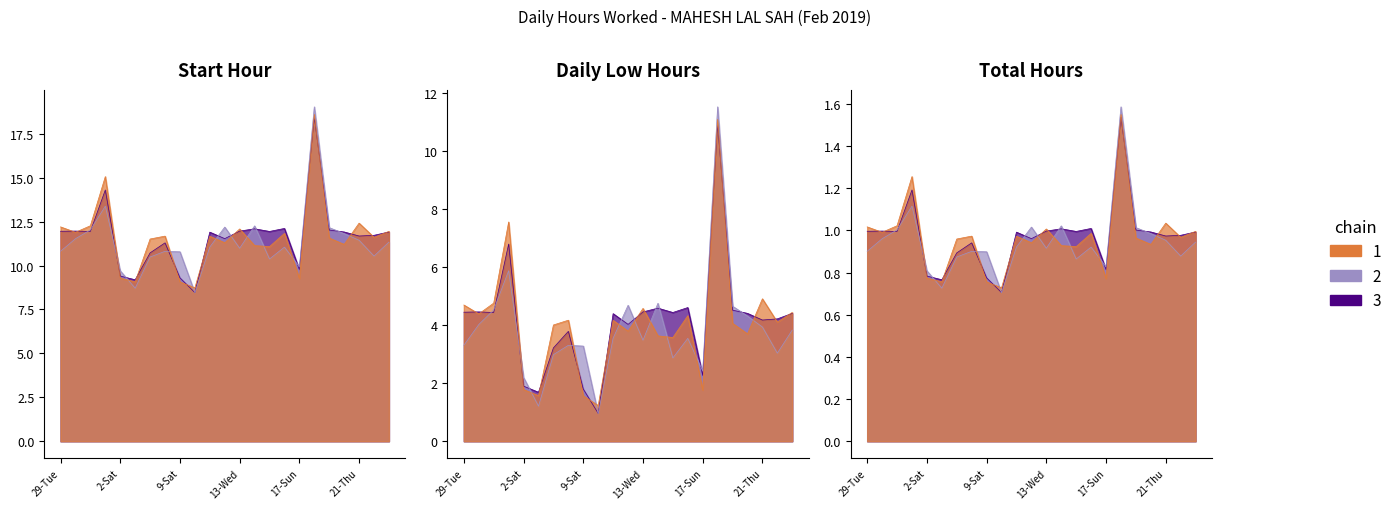

What is the ratio of the value at 21-Thu to the value at 29-Tue?

1.0